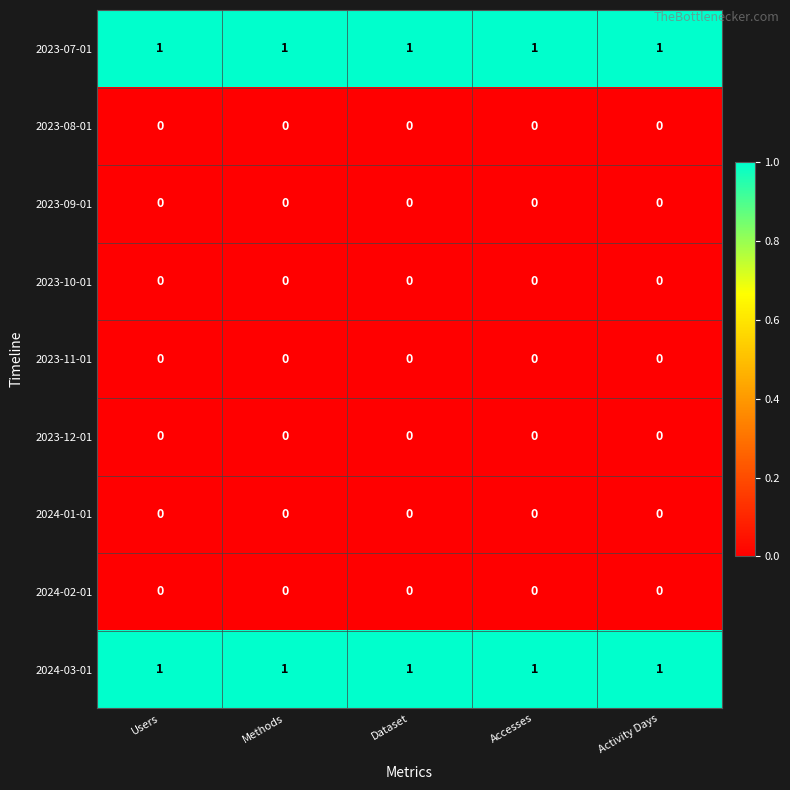

What is the sum of all 2024-03-01 values?

5